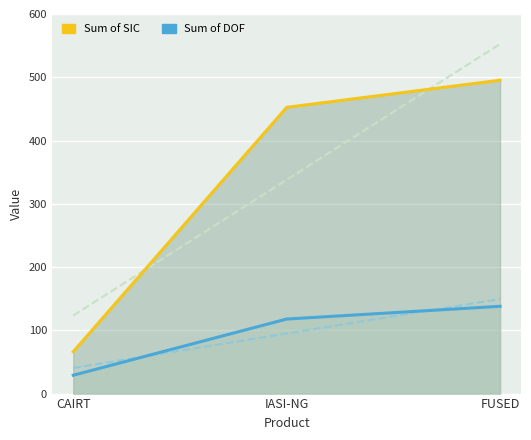

Read the DOF line value at FUSED.

138.0